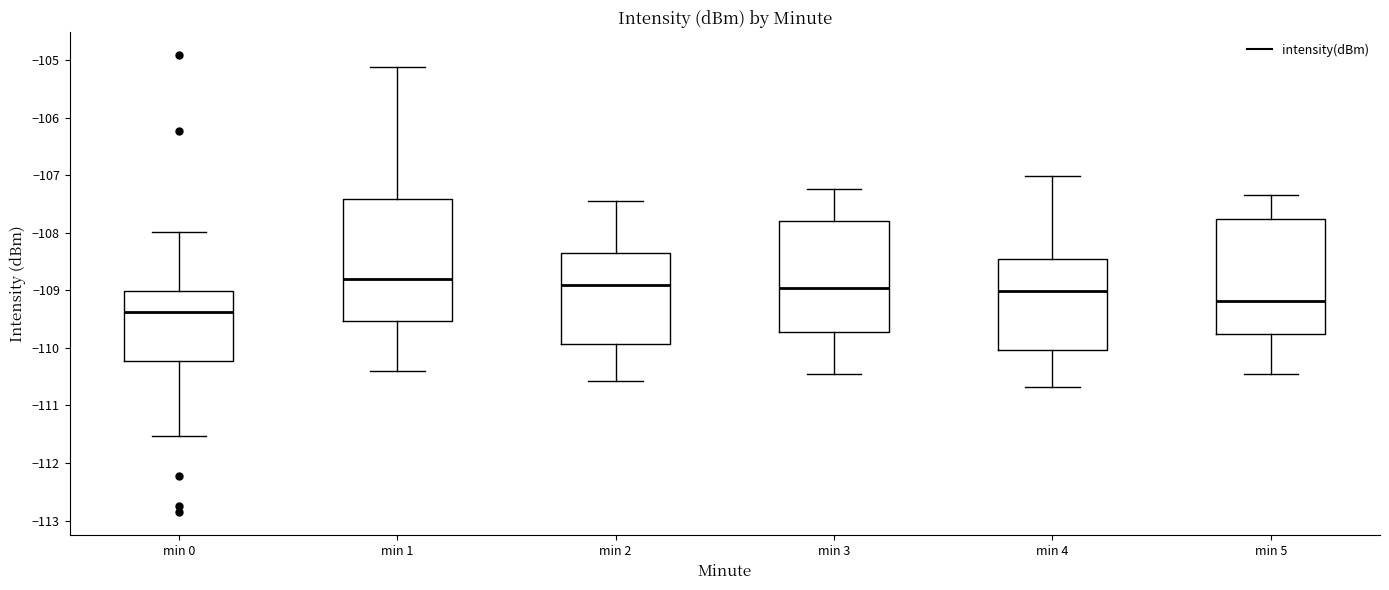

Which box is the tallest, from its lower edge to its upper edge?

min 1